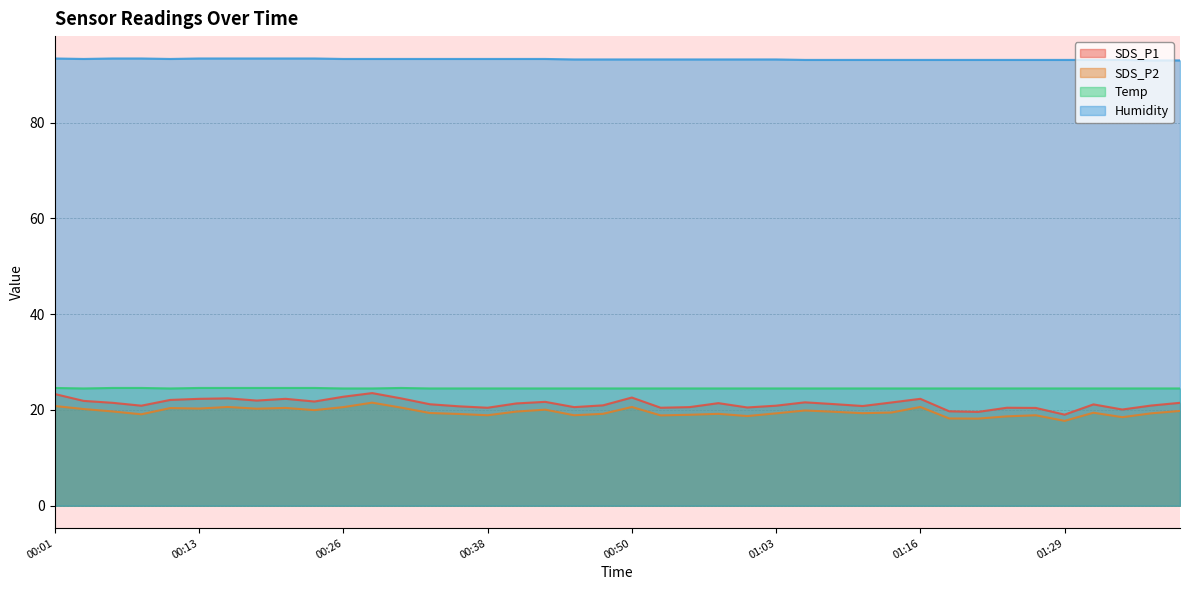

What is the label of the 21st point from the left?

00:50